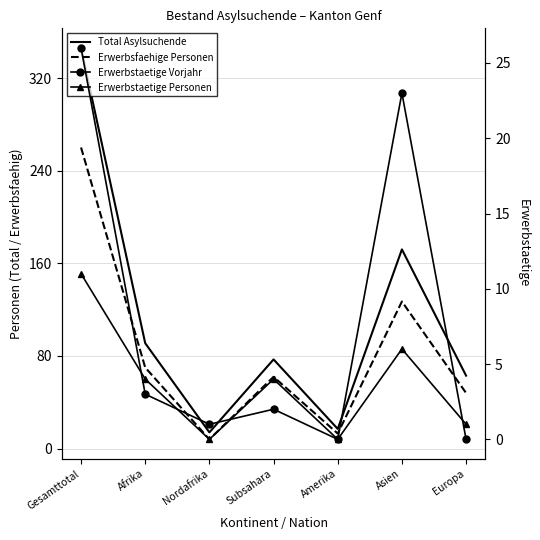

Reading left to right, extract all data points from this chart.

Total Asylsuchende: 346	91	14	77	17	172	63
Erwerbsfaehige Personen: 260	70	8	62	13	127	48
Erwerbstaetige Vorjahr: 26	3	1	2	0	23	0
Erwerbstaetige Personen: 11	4	0	4	0	6	1